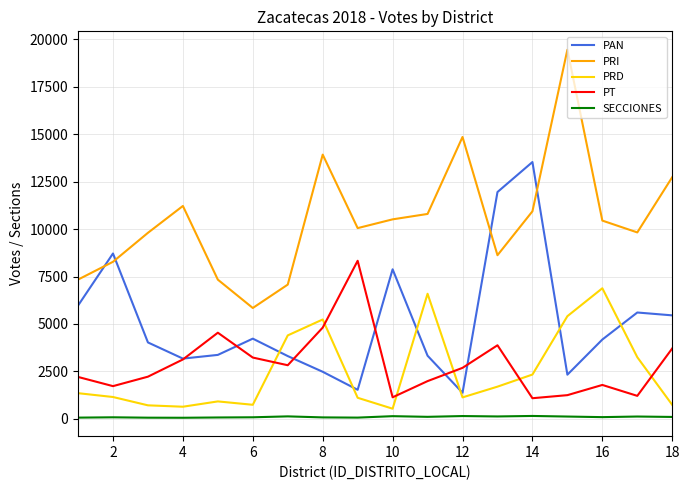

True or false: SECCIONES and PT cross at least once.

False